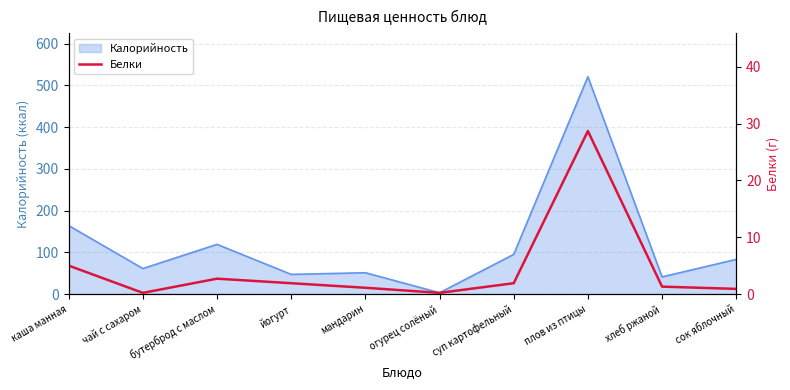

True or false: Калорийность has a value of 34 at чай с сахаром.

False